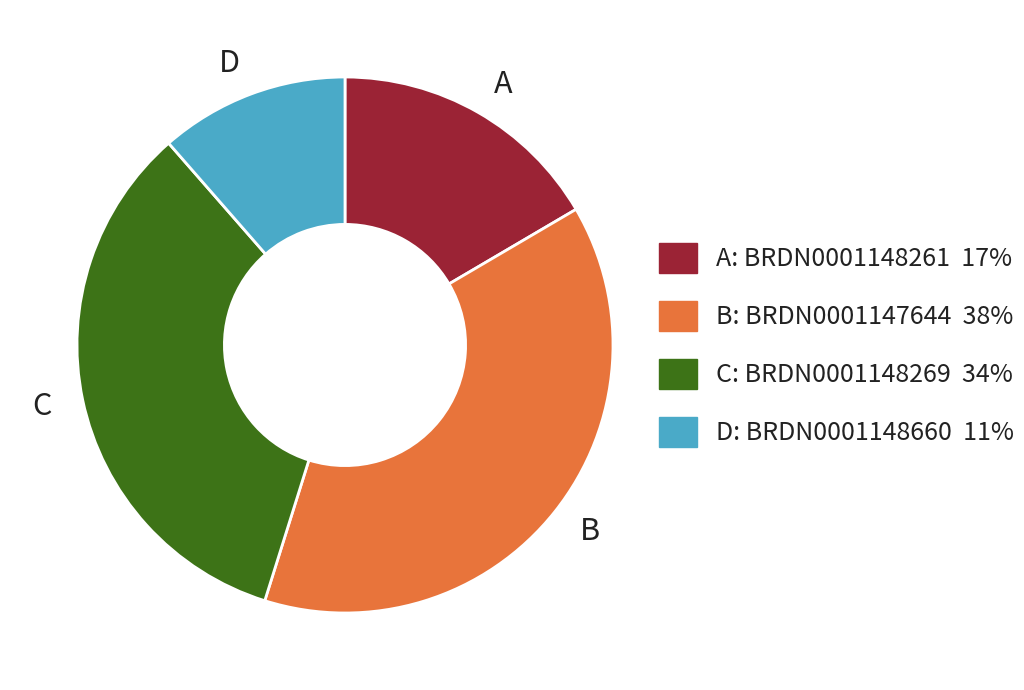

Is there a majority slice in this chart?

No